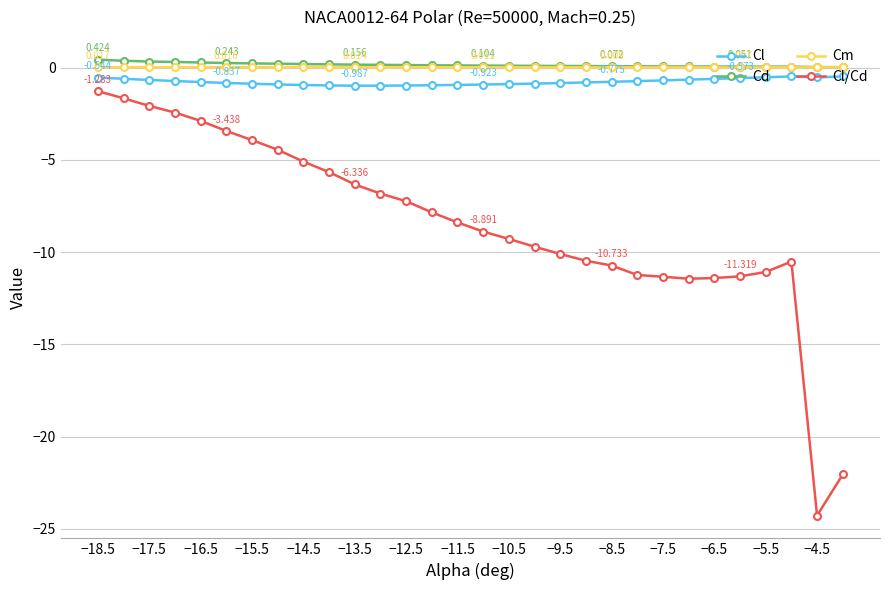

Which series has the largest range (max minus min)?

Cl/Cd